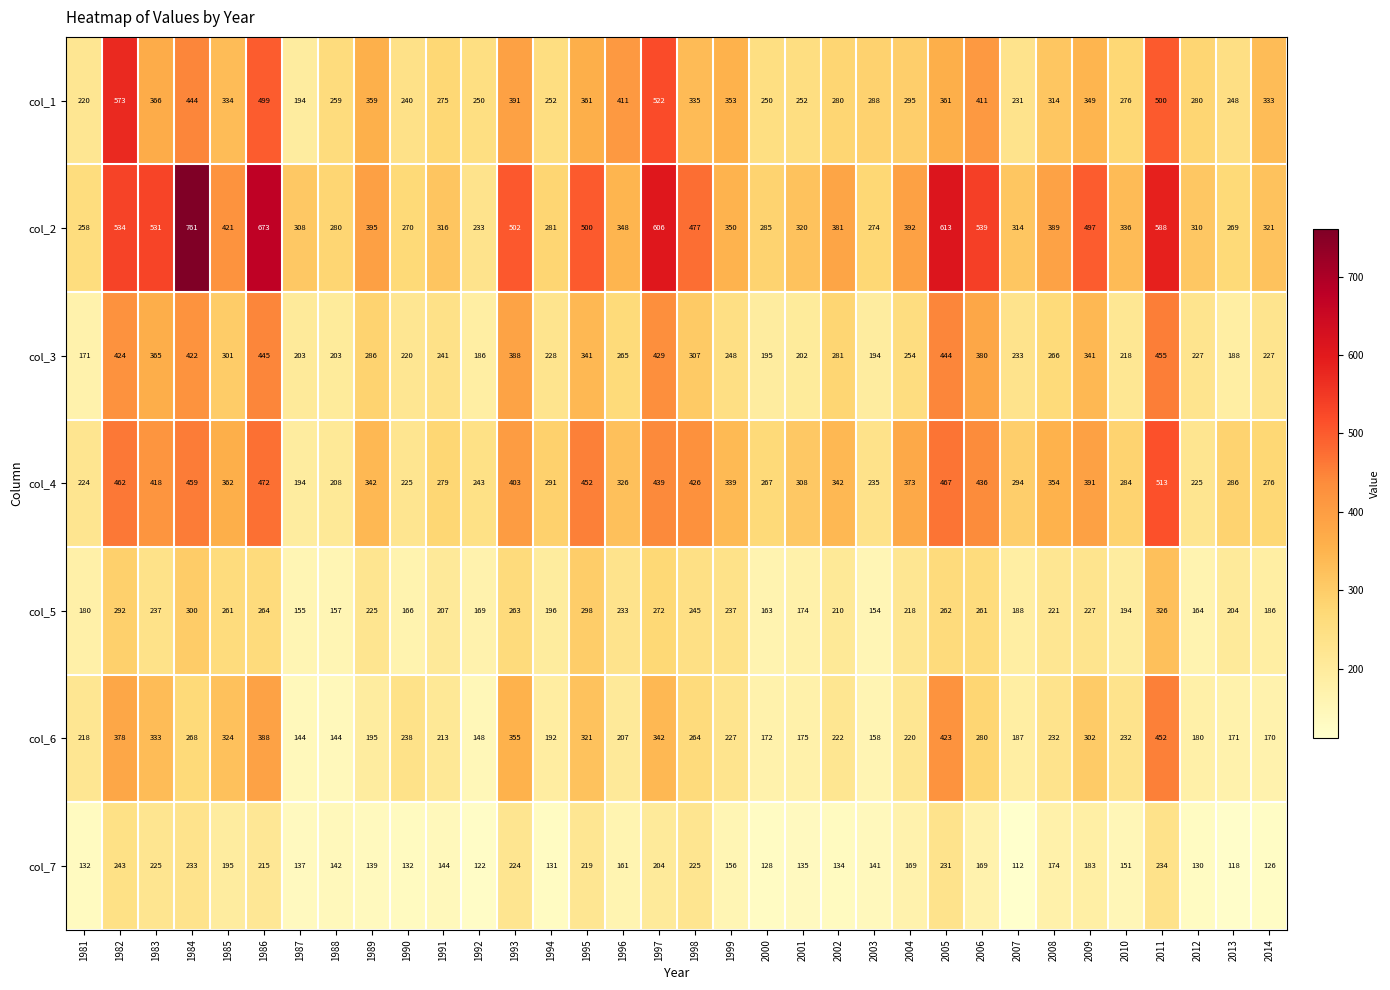

True or false: col_3 has a value of 200 at 1998.

False